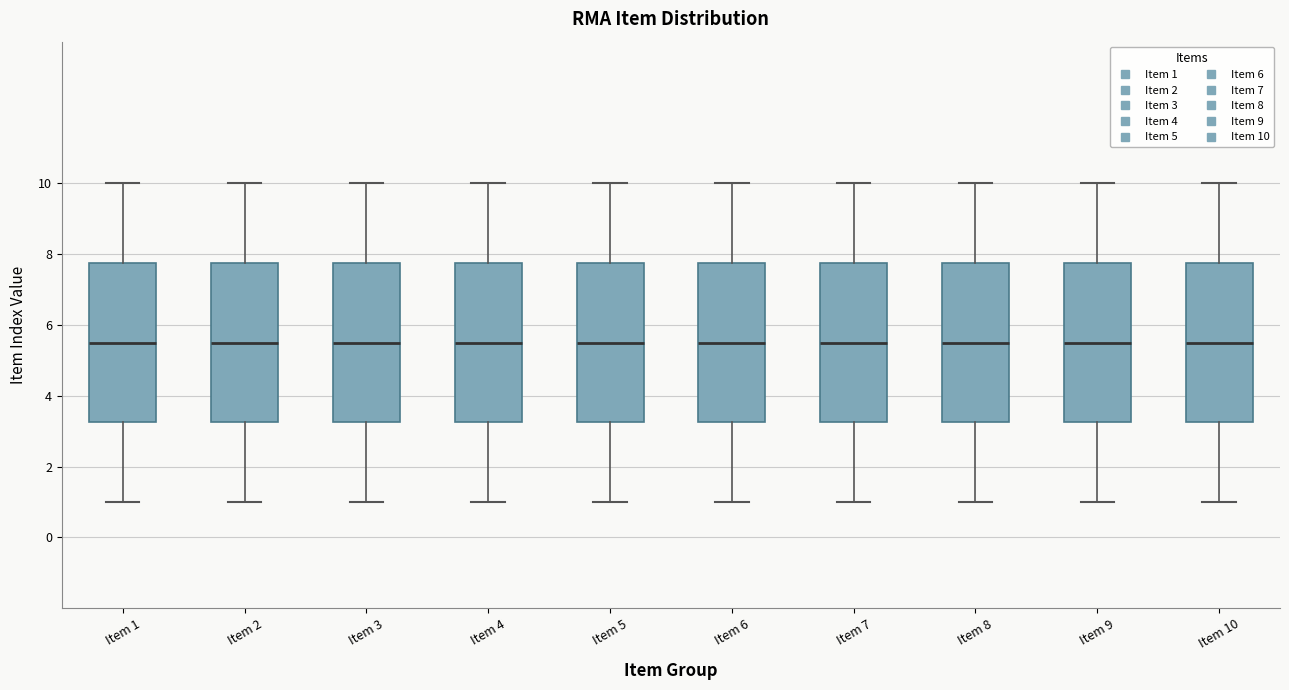

Reading left to right, transcribe this box plot: for each box, give where its median line is, the range the box spans, and where its two whiskers end, as read against the y-axis. The values are not printed on the chart, so give them approximately, as read against the axis.

Item 1: median 5.6, box 3.2 to 7.8, whiskers 1.0 to 10.0
Item 2: median 5.6, box 3.2 to 7.8, whiskers 1.0 to 10.0
Item 3: median 5.6, box 3.2 to 7.8, whiskers 1.0 to 10.0
Item 4: median 5.6, box 3.2 to 7.8, whiskers 1.0 to 10.0
Item 5: median 5.6, box 3.2 to 7.8, whiskers 1.0 to 10.0
Item 6: median 5.6, box 3.2 to 7.8, whiskers 1.0 to 10.0
Item 7: median 5.6, box 3.2 to 7.8, whiskers 1.0 to 10.0
Item 8: median 5.6, box 3.2 to 7.8, whiskers 1.0 to 10.0
Item 9: median 5.6, box 3.2 to 7.8, whiskers 1.0 to 10.0
Item 10: median 5.6, box 3.2 to 7.8, whiskers 1.0 to 10.0